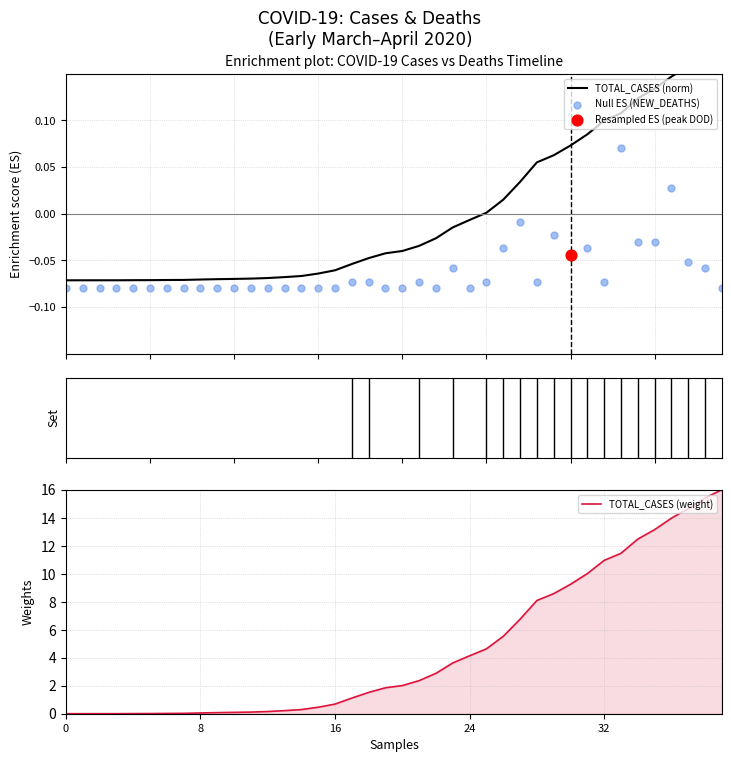

Which series has the largest Y range (max minus min)?

TOTAL_CASES (weight)